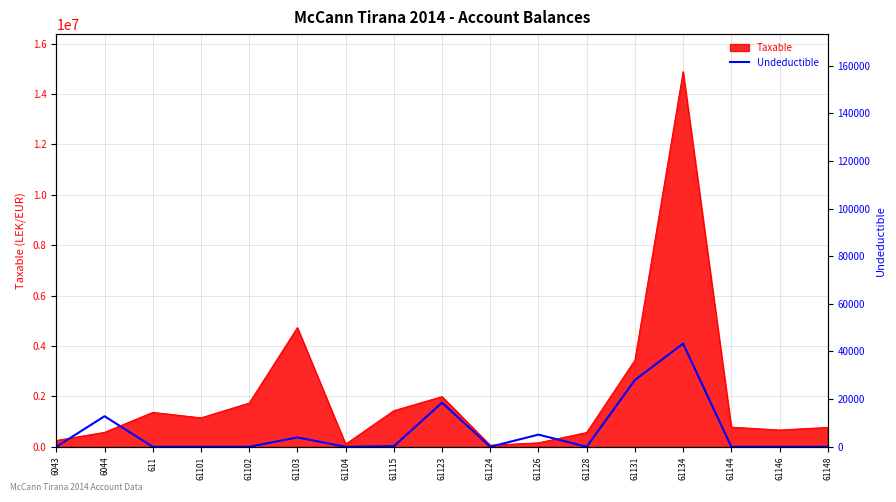

What is the highest value of the Taxable series?

14887859.8